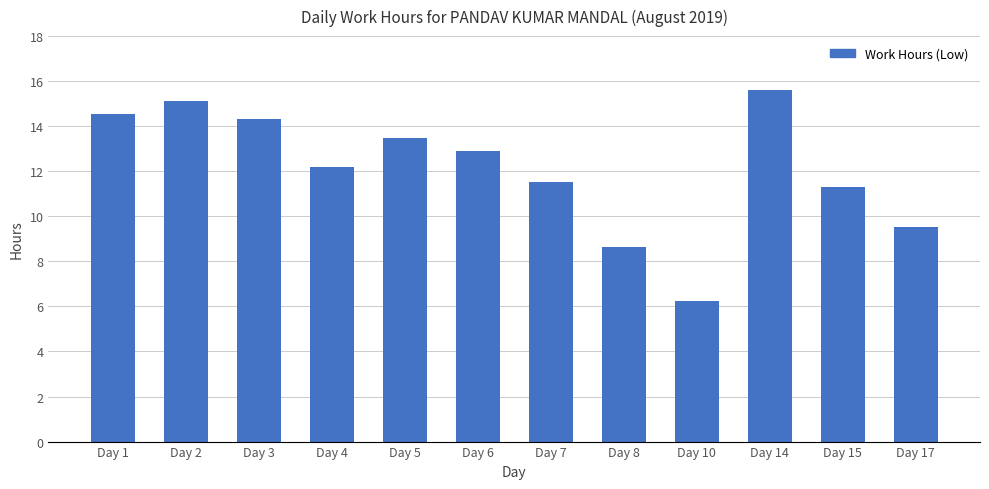

True or false: the data shows 25.5 at Day 14.

False